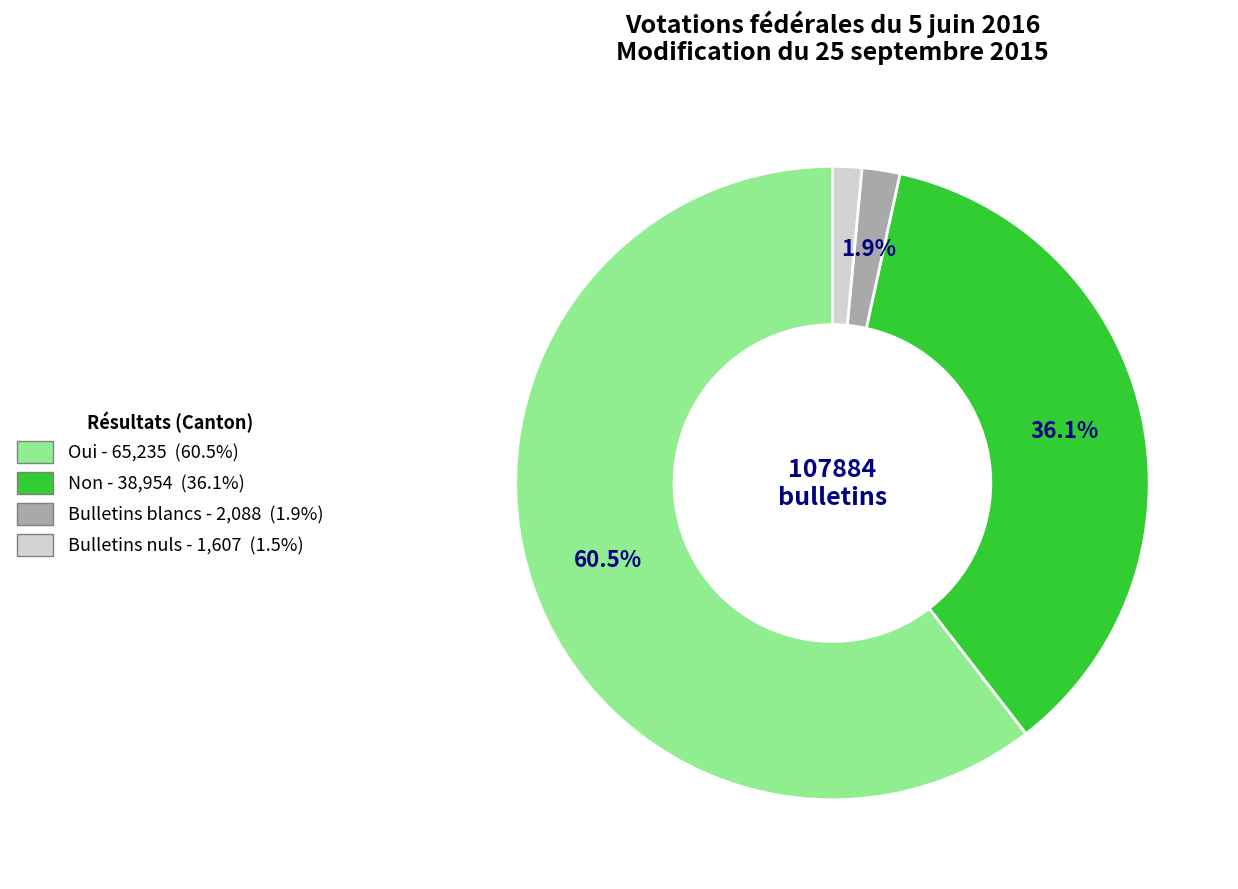

Which category has the biggest portion of the pie?

Oui